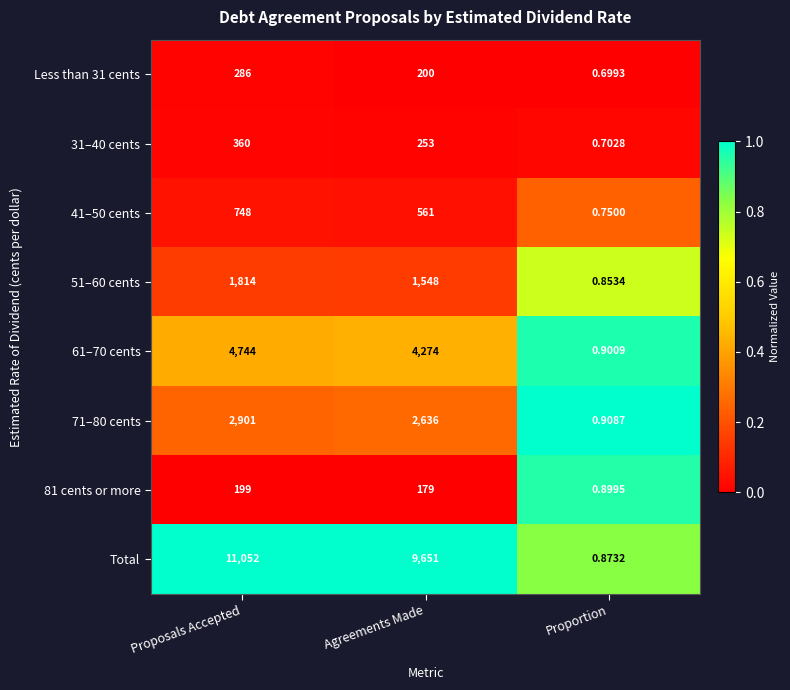

Where does the 61–70 cents series first go above 4274?

Proposals Accepted